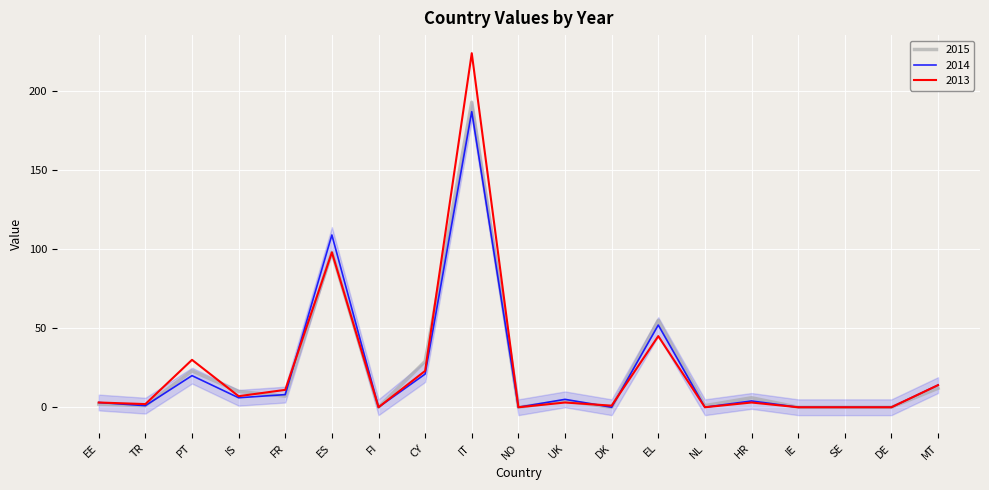

Is this an area chart (filled region under the line)?

No